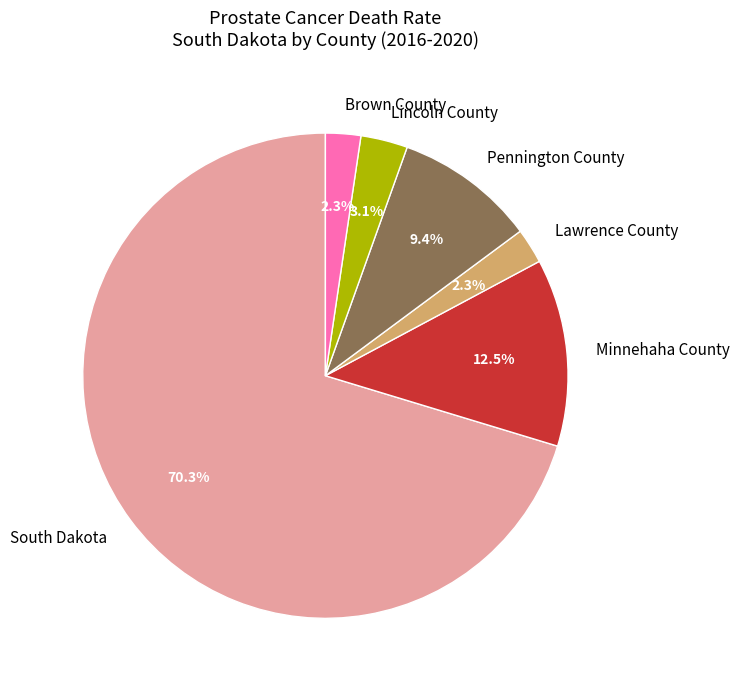

Which slice is the largest?

South Dakota